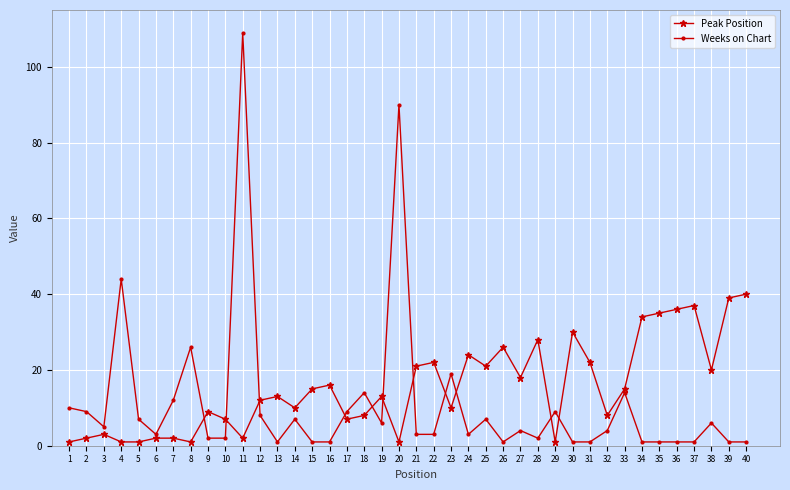

Rank the series by their average value, from highest to lowest.

Peak Position, Weeks on Chart